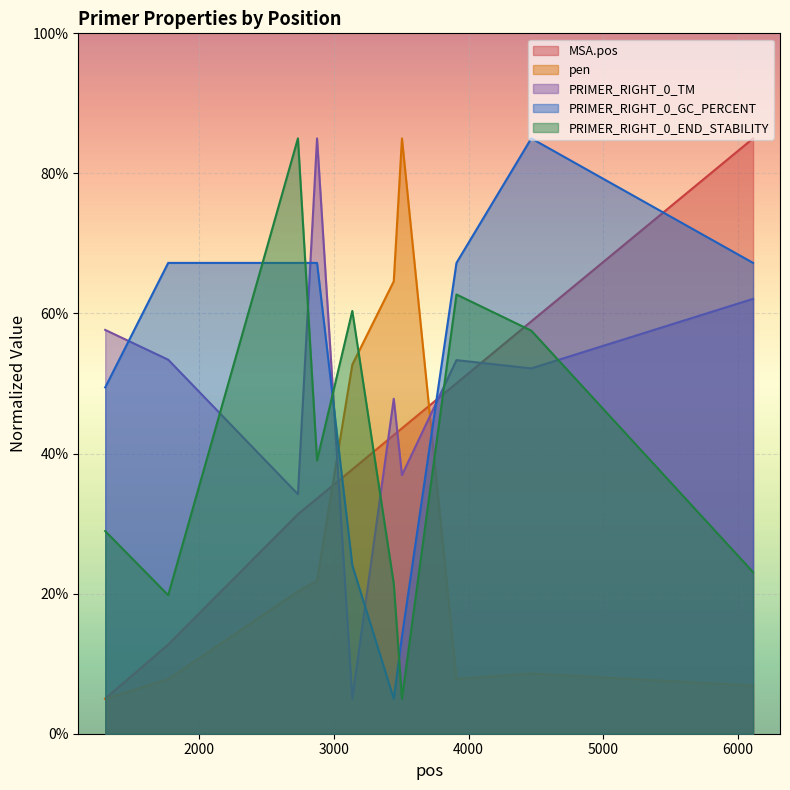

What is the lowest value of the PRIMER_RIGHT_0_GC_PERCENT series?

5.0